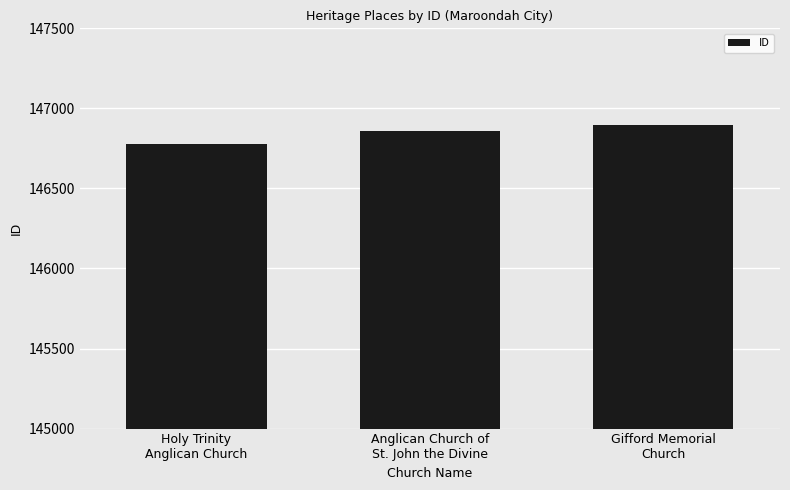

Which has a higher value, Holy Trinity
Anglican Church or Anglican Church of
St. John the Divine?

Anglican Church of
St. John the Divine